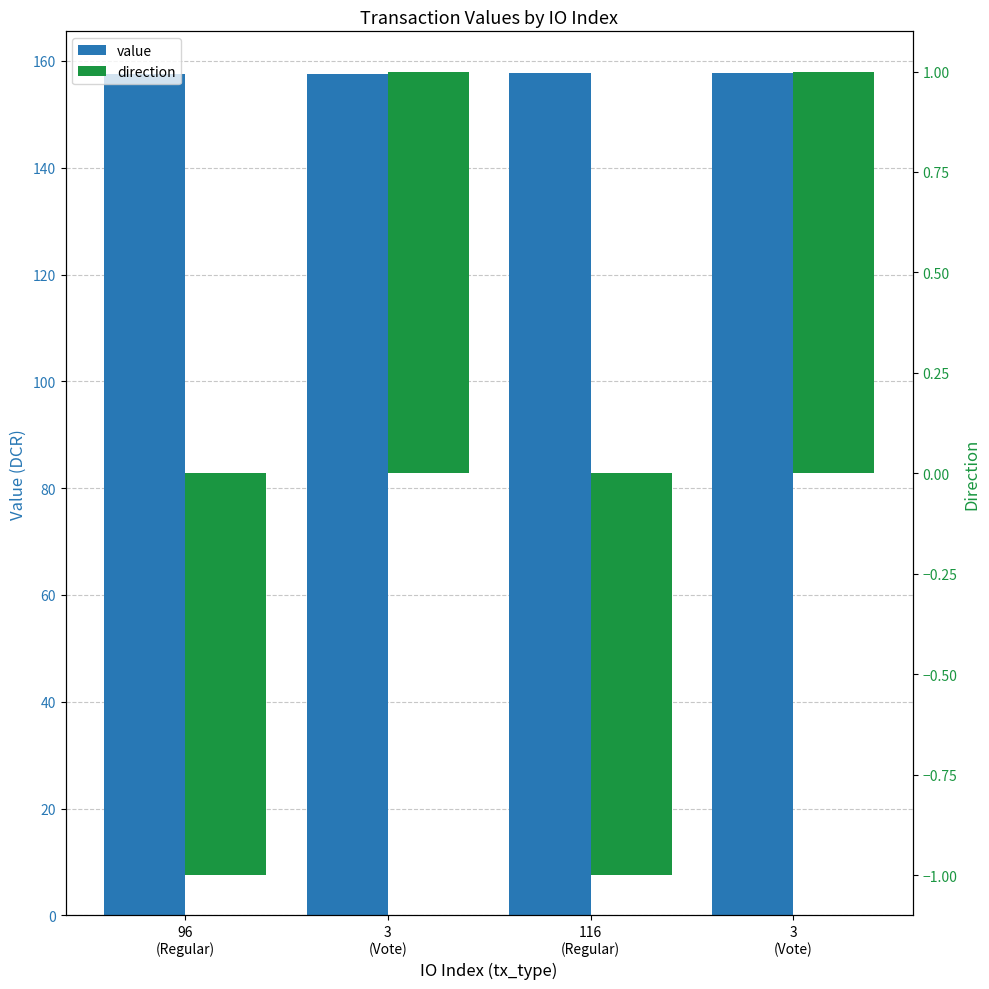

Is it true that value equals 69.0 at 3
(Vote)?

False